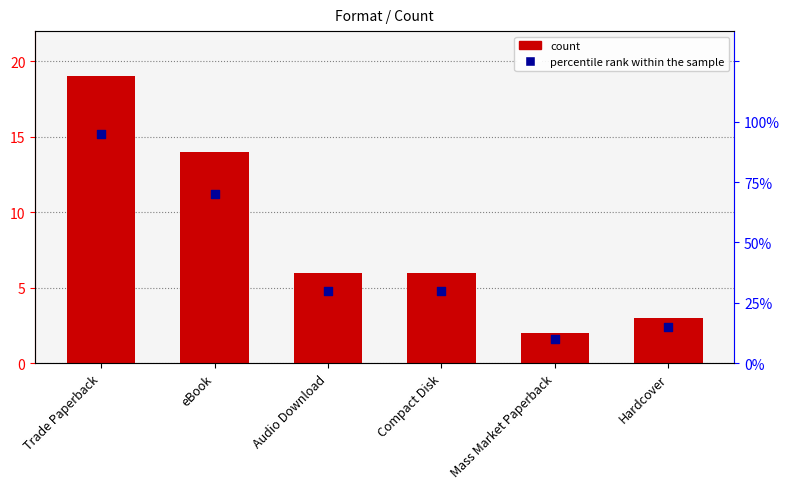

Which series has the largest total across all categories?

percentile rank within the sample